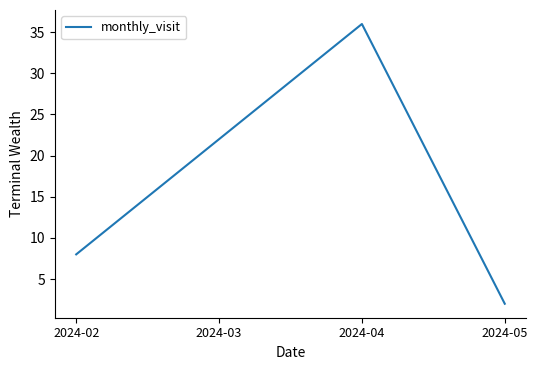

Where is the data nearest to the value 19?

2024-03